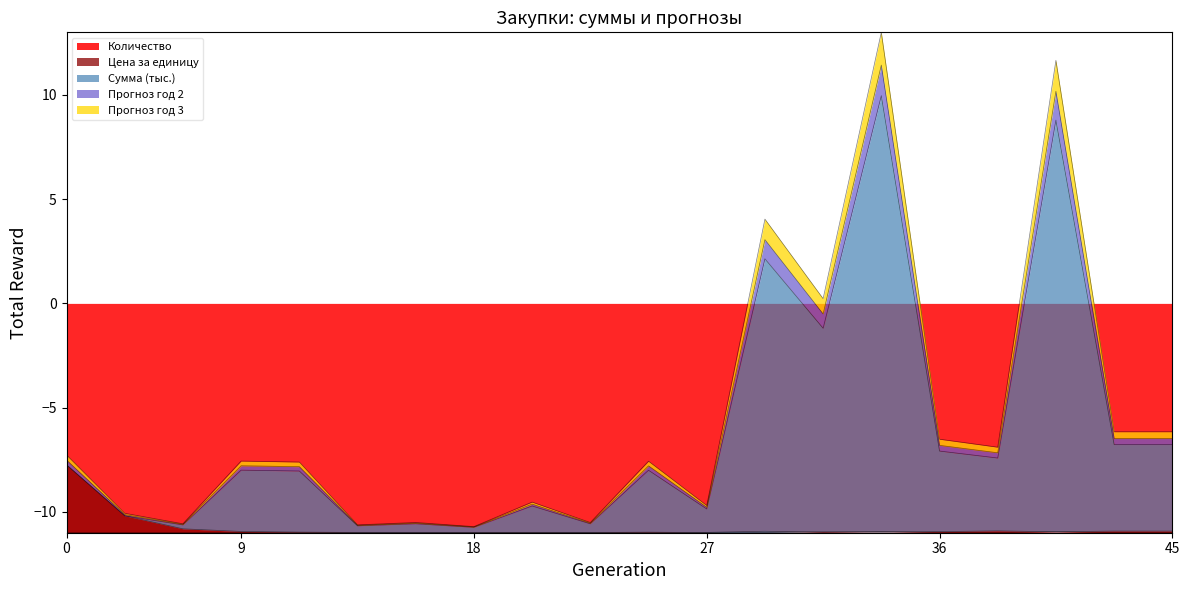

In Количество, how many points are lower than both neighbors (excluding endpoints)?

5